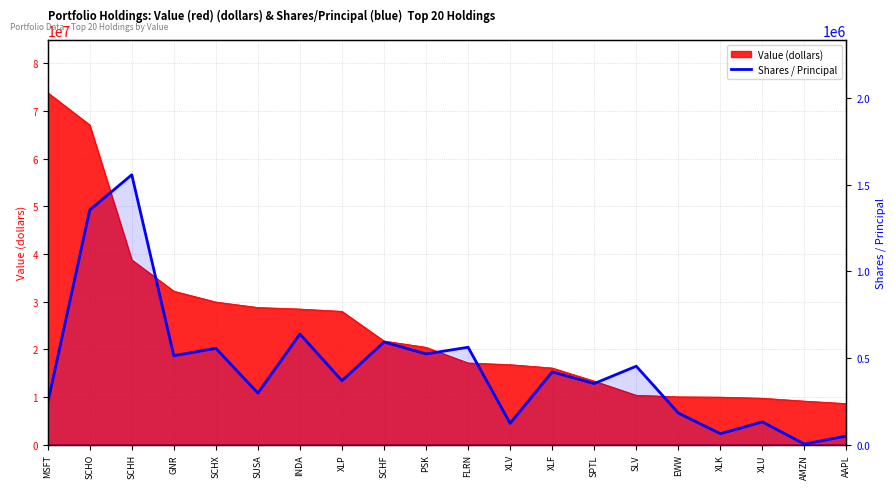

At which category does the chart reach its peak across all series?

SCHH